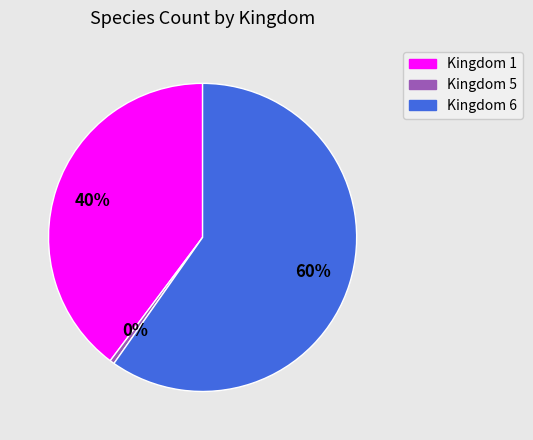

To the nearest percent, what is the average slice percentage?

33%